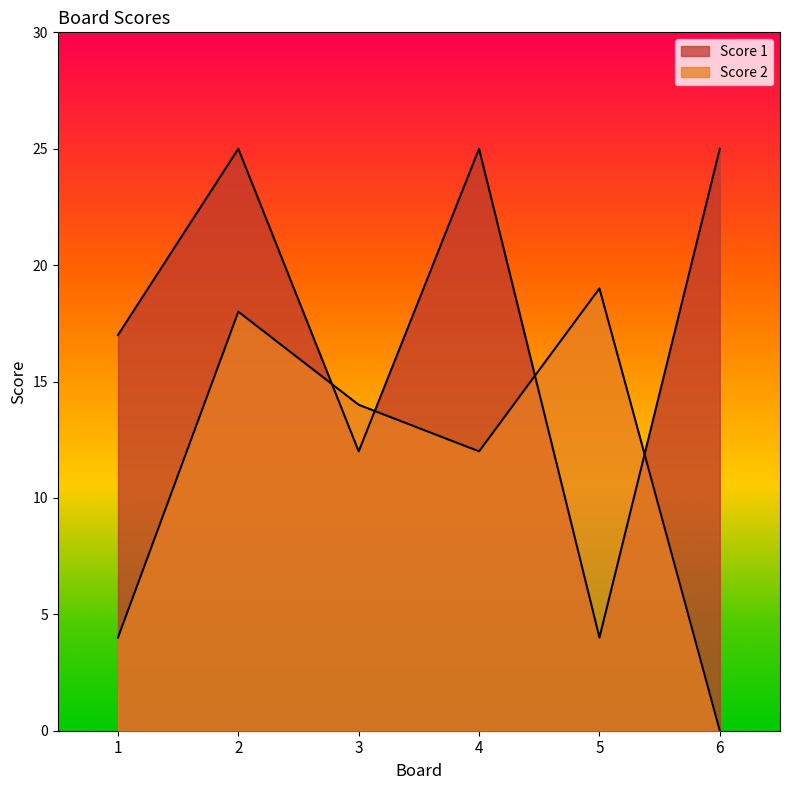

True or false: Score 2 has a value of -10 at 6.

False